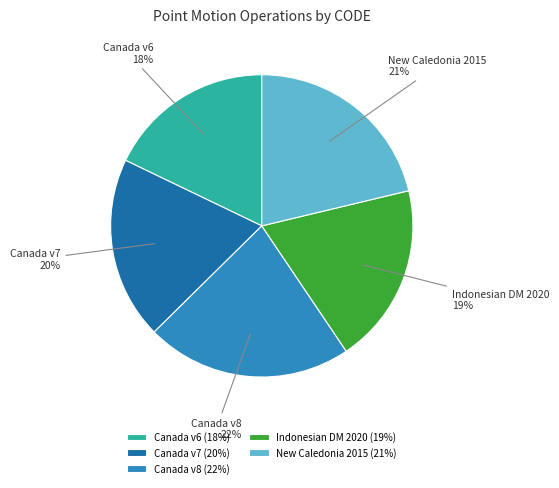

To the nearest percent, what is the difference between the largest and smallest slice percentages?

4%